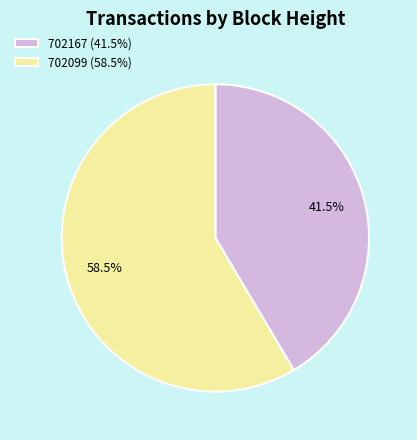

What portion of the pie excludes 702167 (41.5%)?

58.5%